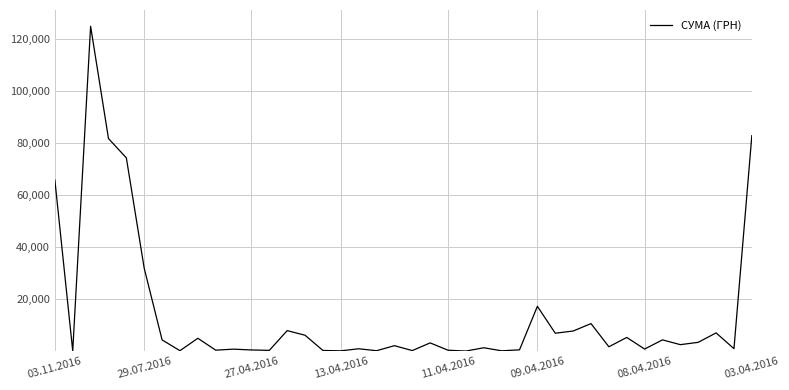

What is the greatest value displayed?

124904.8